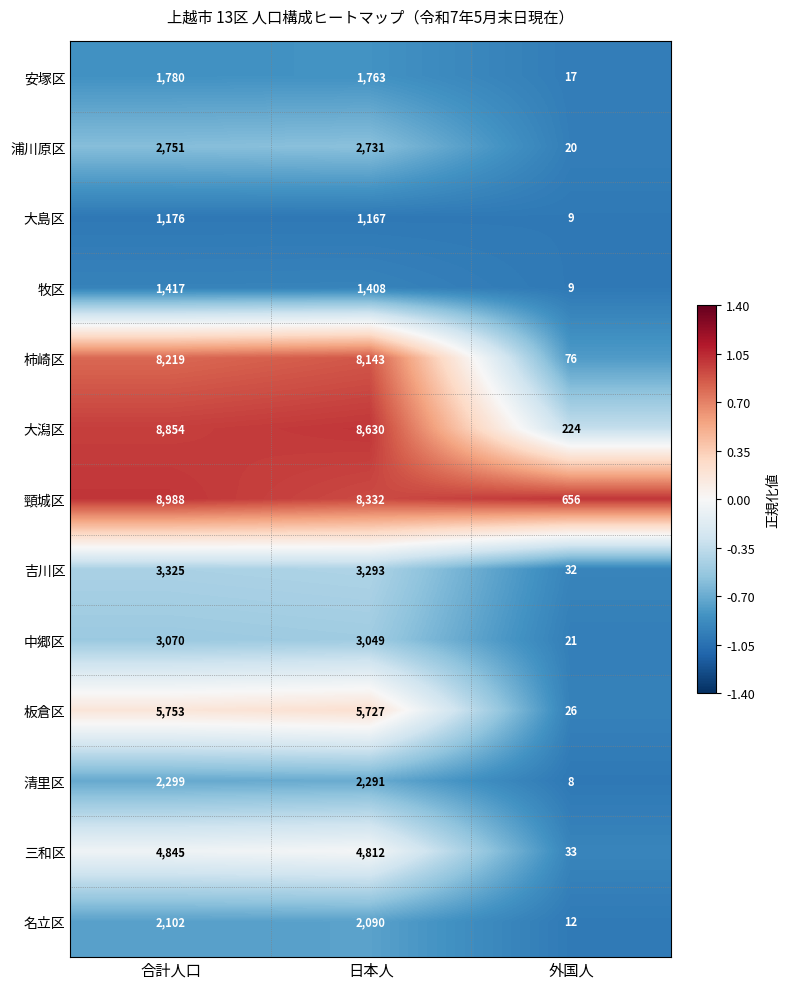

What is the sum of all 大潟区 values?

17708